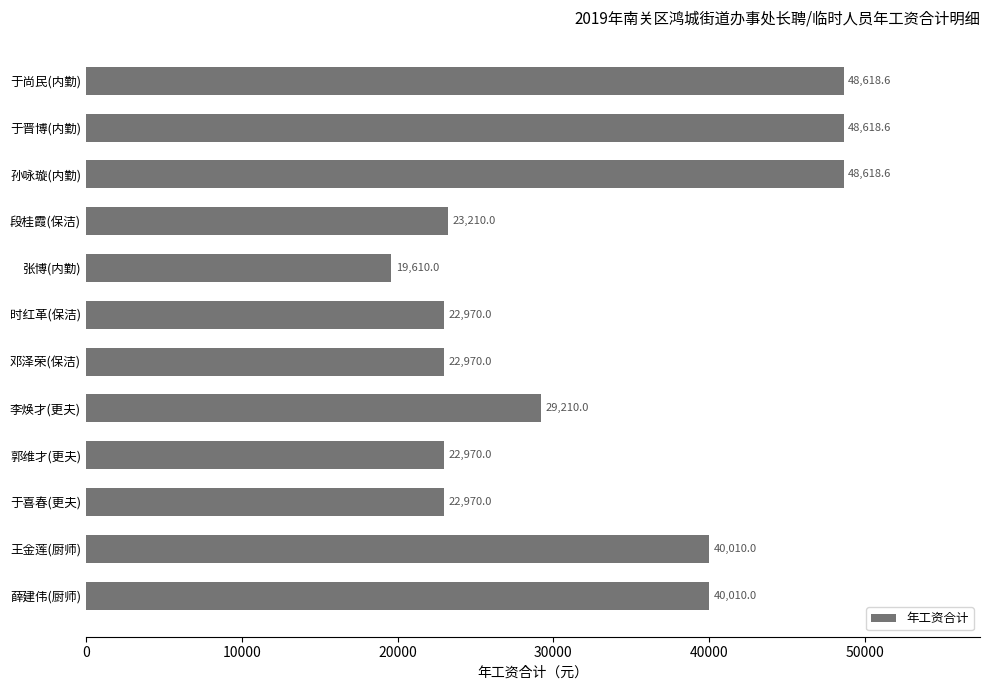

What is the sum of the values at 李焕才(更夫) and 于晋博(内勤)?

77828.6